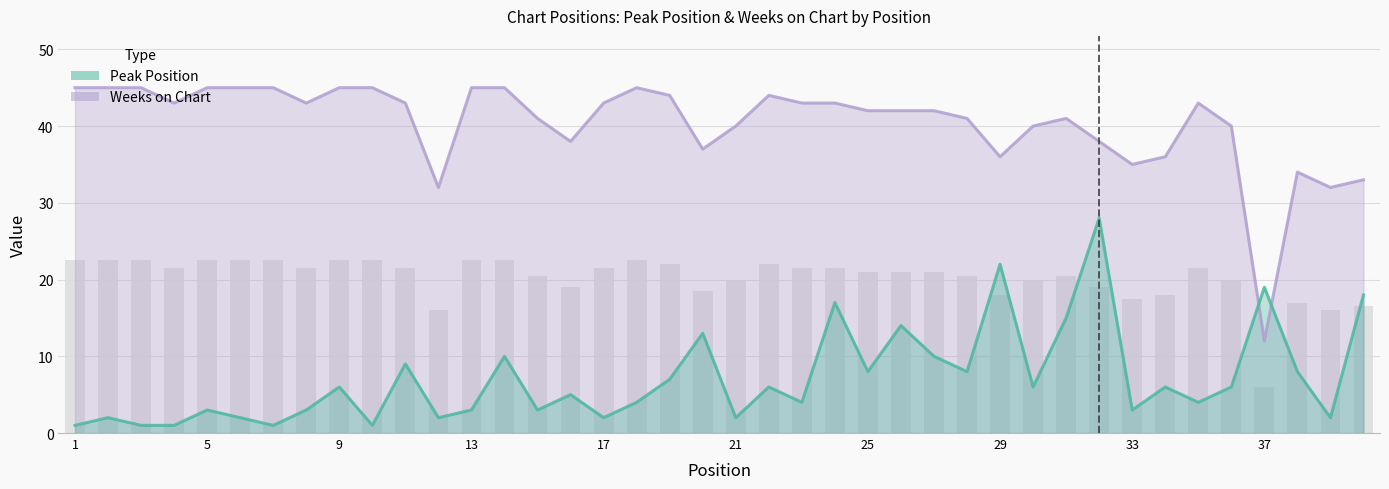

Rank the series by their maximum value, from lowest to highest.

Peak Position, Weeks on Chart